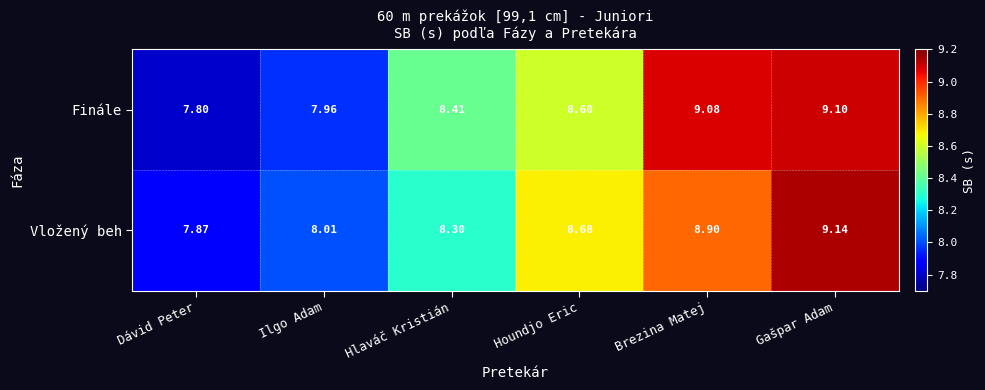

At which category is the sum across all series the highest?

Gašpar Adam